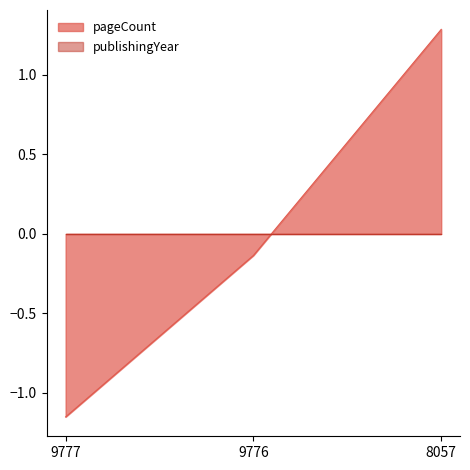

Reading right to left, extract all data points from this chart.

1.3	-0.1	-1.2